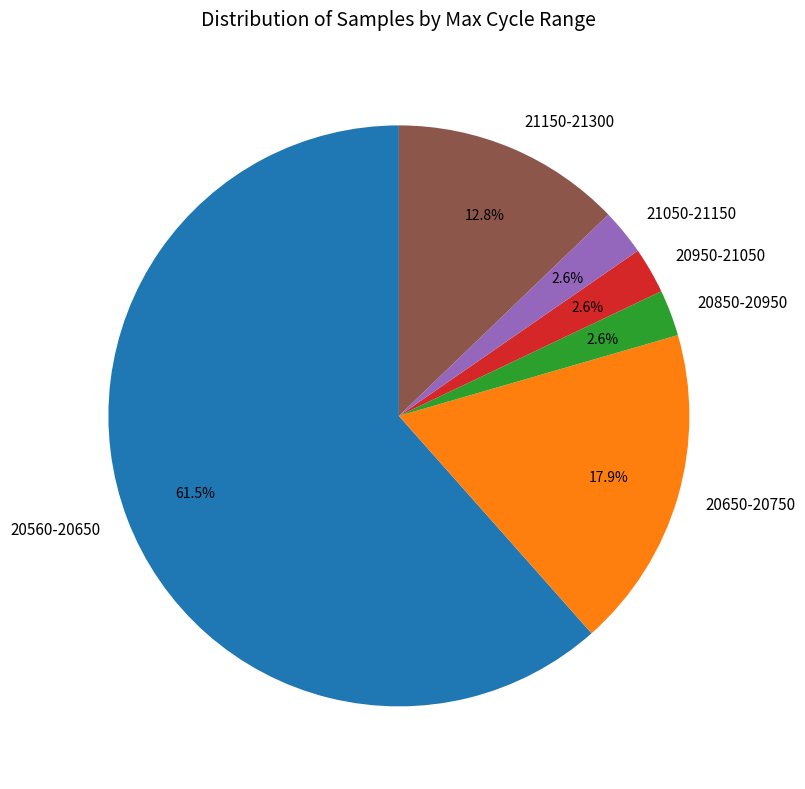

Which slice is the largest?

20560-20650